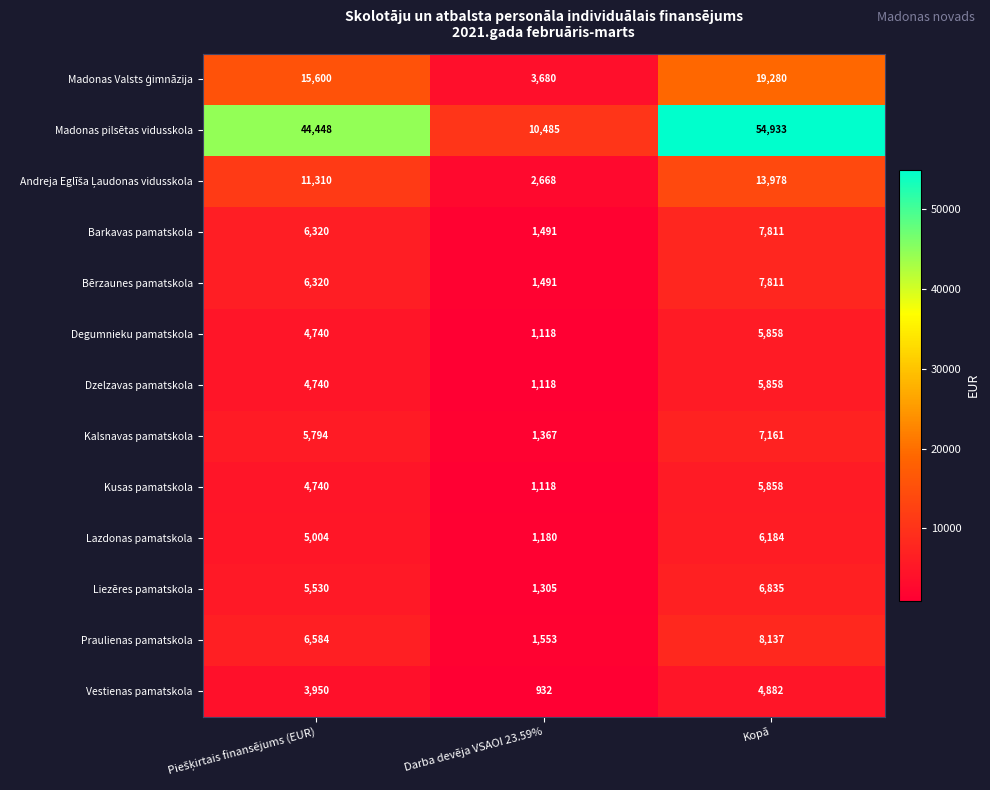

What is the average value of the Vestienas pamatskola series?

3255